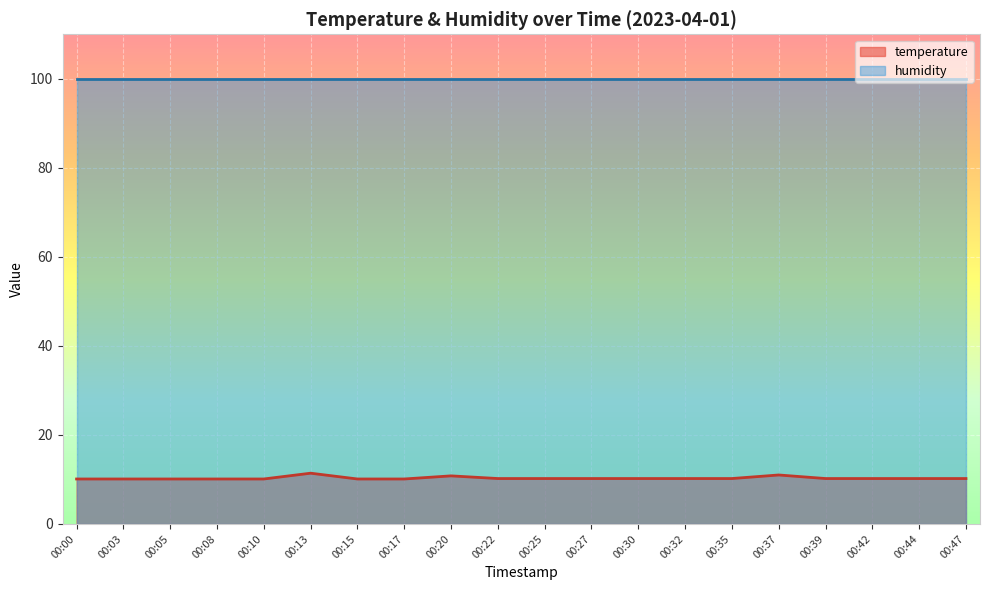

What is the maximum value for humidity?

99.9